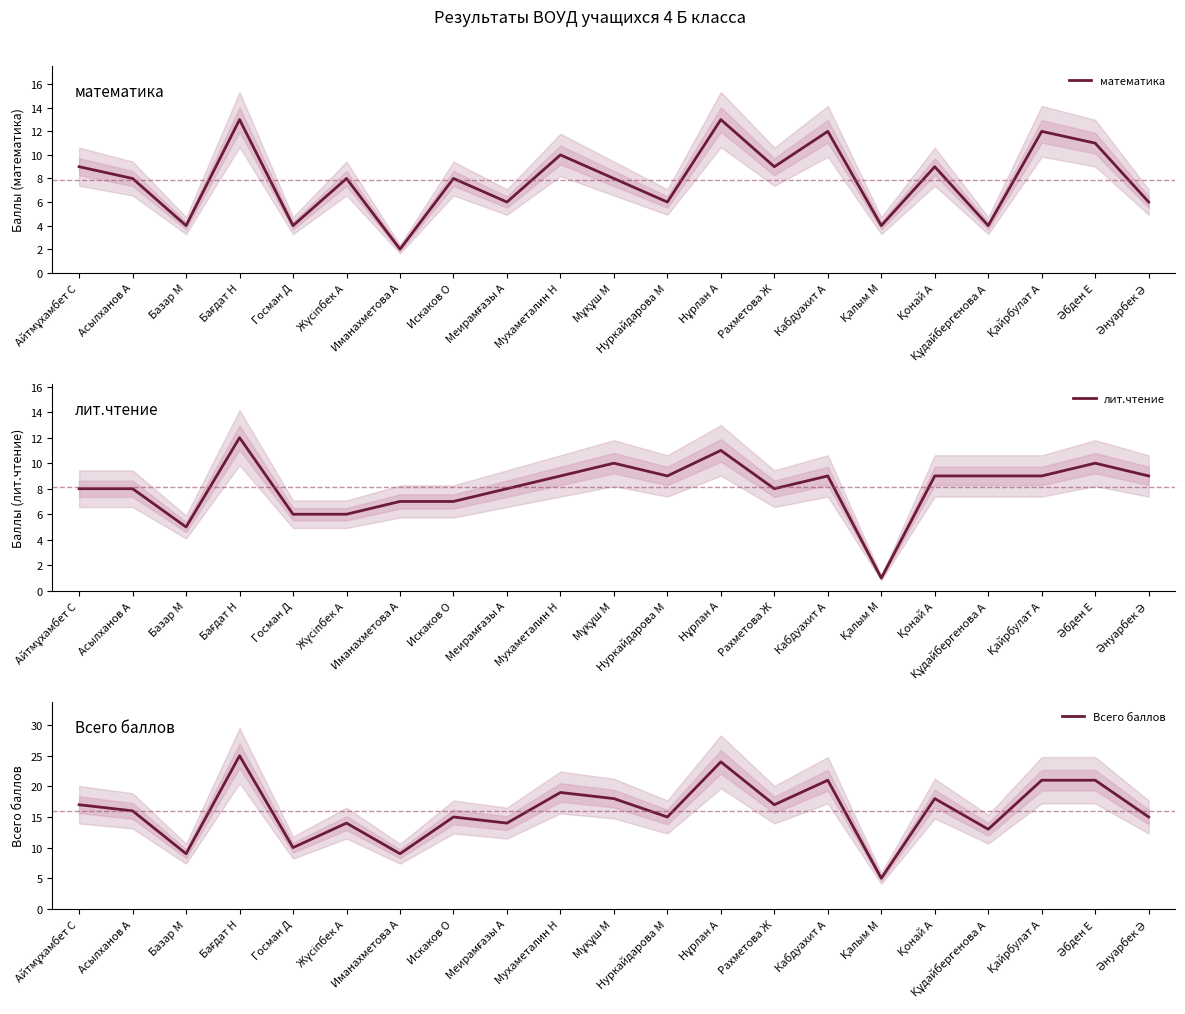

Does the chart display data point markers on the line(s)?

No